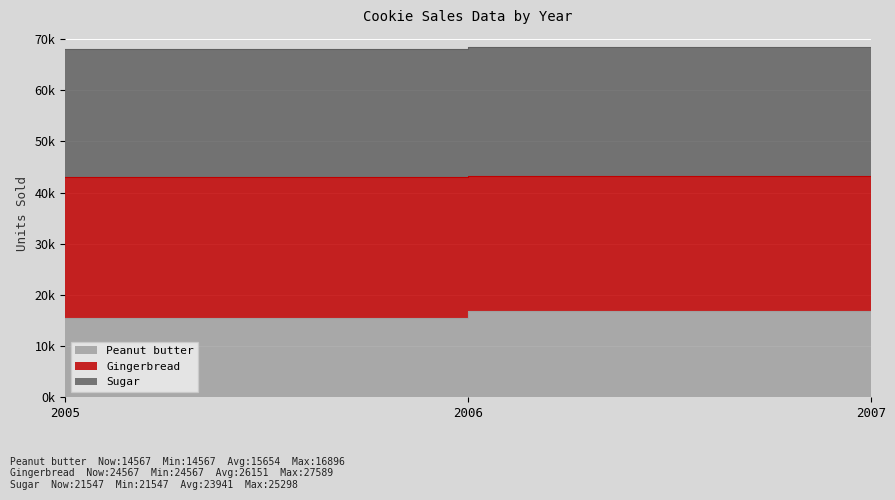

Where is Sugar nearest to the value 64586?

2005